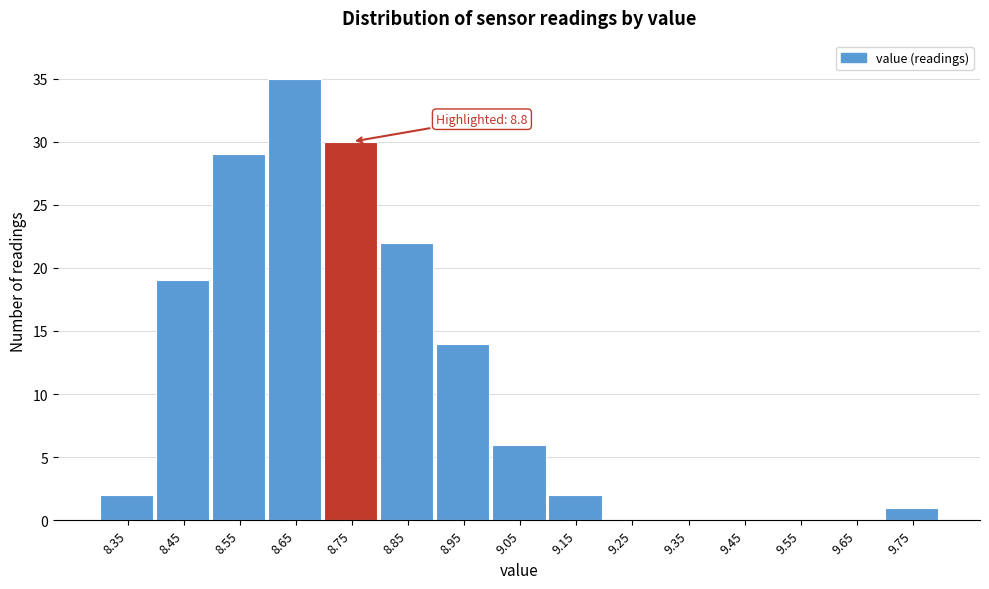

Reading right to left, extract all data points from this chart.

9.75=1	9.65=0	9.55=0	9.45=0	9.35=0	9.25=0	9.15=2	9.05=6	8.95=14	8.85=22	8.75=30	8.65=35	8.55=29	8.45=19	8.35=2